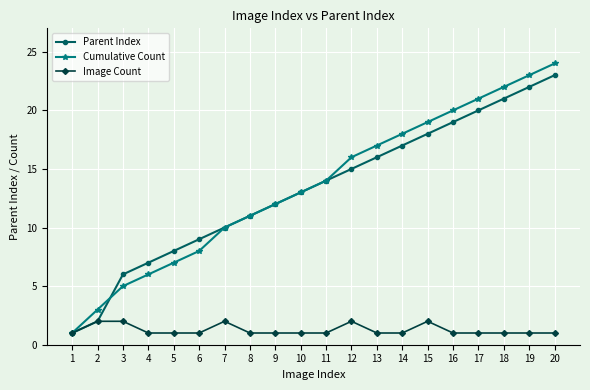

What is the difference between the second highest and minimum values in the Image Count series?

1